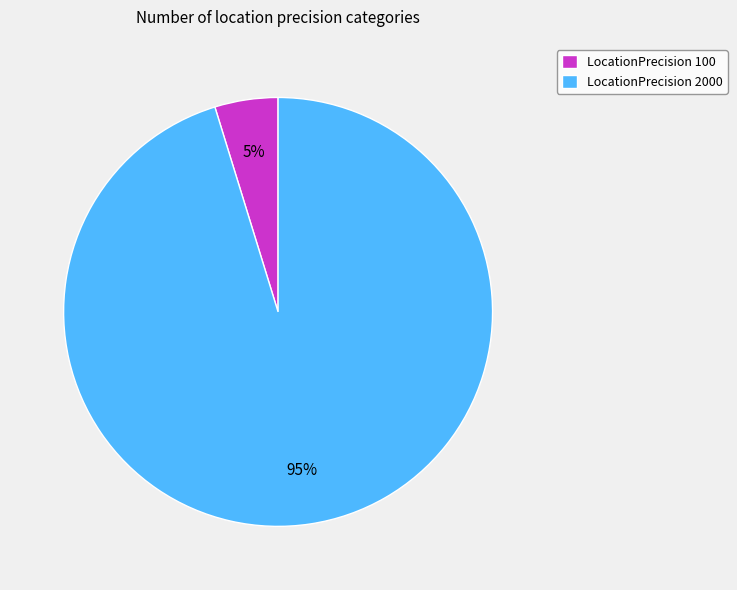

Do LocationPrecision 100 and LocationPrecision 2000 together represent more than half of the pie?

Yes